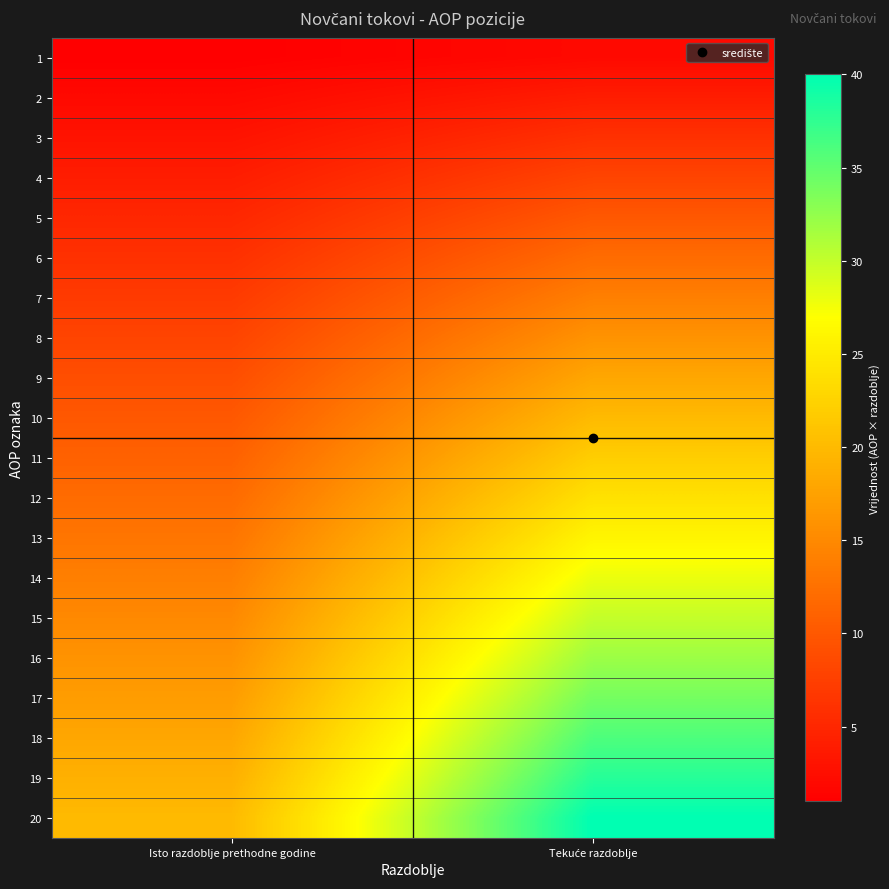

Reading left to right, transcribe all the data shown in this chart.

1: Isto razdoblje prethodne godine=1	Tekuće razdoblje=2
2: Isto razdoblje prethodne godine=2	Tekuće razdoblje=4
3: Isto razdoblje prethodne godine=3	Tekuće razdoblje=6
4: Isto razdoblje prethodne godine=4	Tekuće razdoblje=8
5: Isto razdoblje prethodne godine=5	Tekuće razdoblje=10
6: Isto razdoblje prethodne godine=6	Tekuće razdoblje=12
7: Isto razdoblje prethodne godine=7	Tekuće razdoblje=14
8: Isto razdoblje prethodne godine=8	Tekuće razdoblje=16
9: Isto razdoblje prethodne godine=9	Tekuće razdoblje=18
10: Isto razdoblje prethodne godine=10	Tekuće razdoblje=20
11: Isto razdoblje prethodne godine=11	Tekuće razdoblje=22
12: Isto razdoblje prethodne godine=12	Tekuće razdoblje=24
13: Isto razdoblje prethodne godine=13	Tekuće razdoblje=26
14: Isto razdoblje prethodne godine=14	Tekuće razdoblje=28
15: Isto razdoblje prethodne godine=15	Tekuće razdoblje=30
16: Isto razdoblje prethodne godine=16	Tekuće razdoblje=32
17: Isto razdoblje prethodne godine=17	Tekuće razdoblje=34
18: Isto razdoblje prethodne godine=18	Tekuće razdoblje=36
19: Isto razdoblje prethodne godine=19	Tekuće razdoblje=38
20: Isto razdoblje prethodne godine=20	Tekuće razdoblje=40